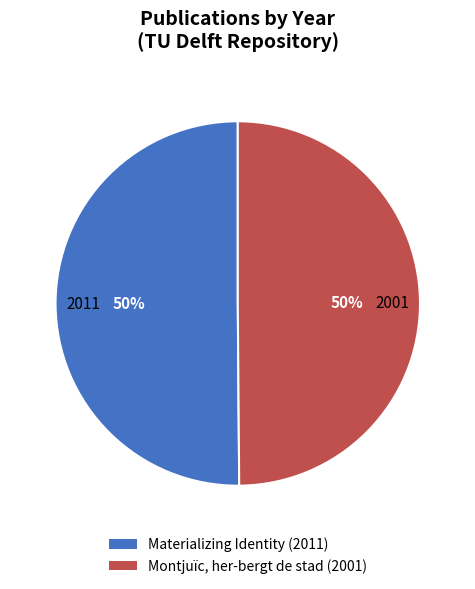

The Materializing Identity (2011) slice represents 50% of the pie. True or false?

True